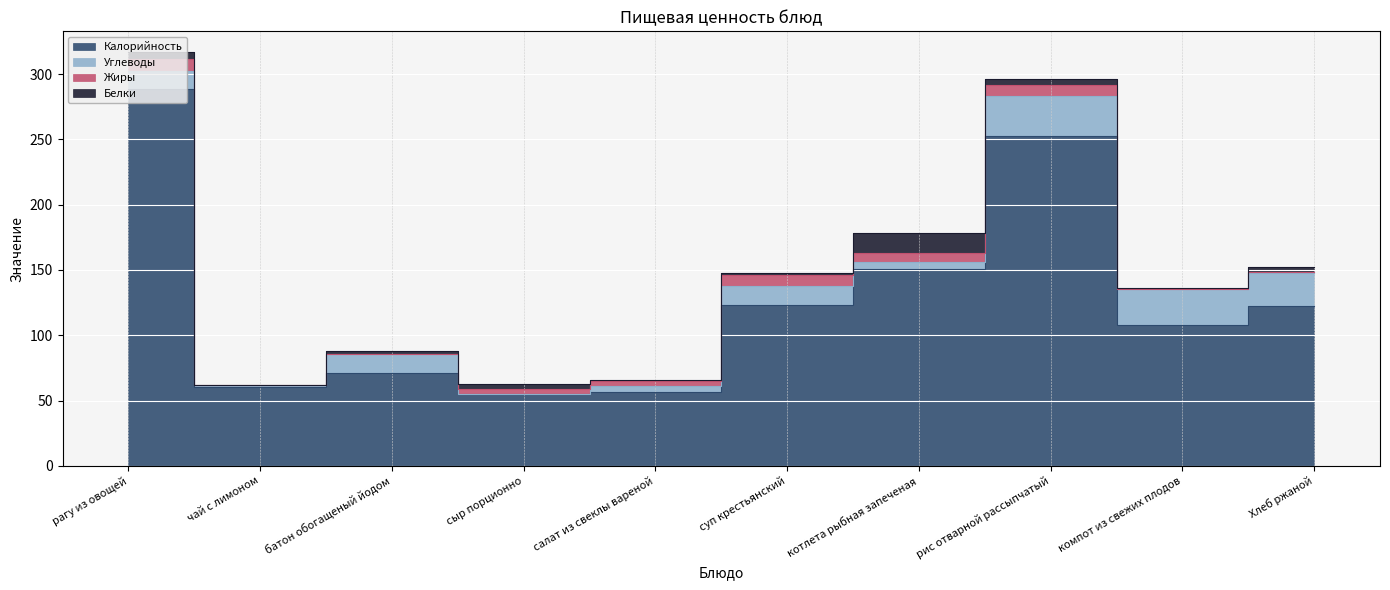

True or false: Калорийность and Белки intersect in this chart.

False